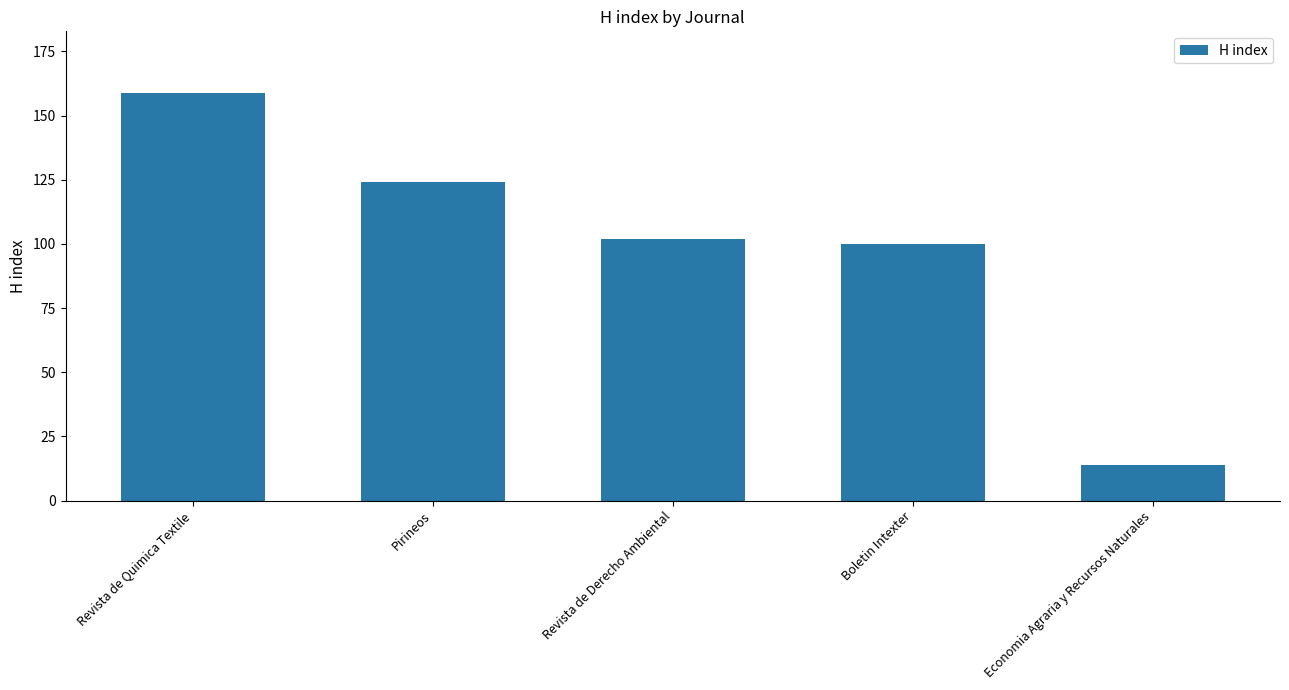

Approximately how many times larger is the value at Revista de Derecho Ambiental compared to Boletin Intexter?

1.0